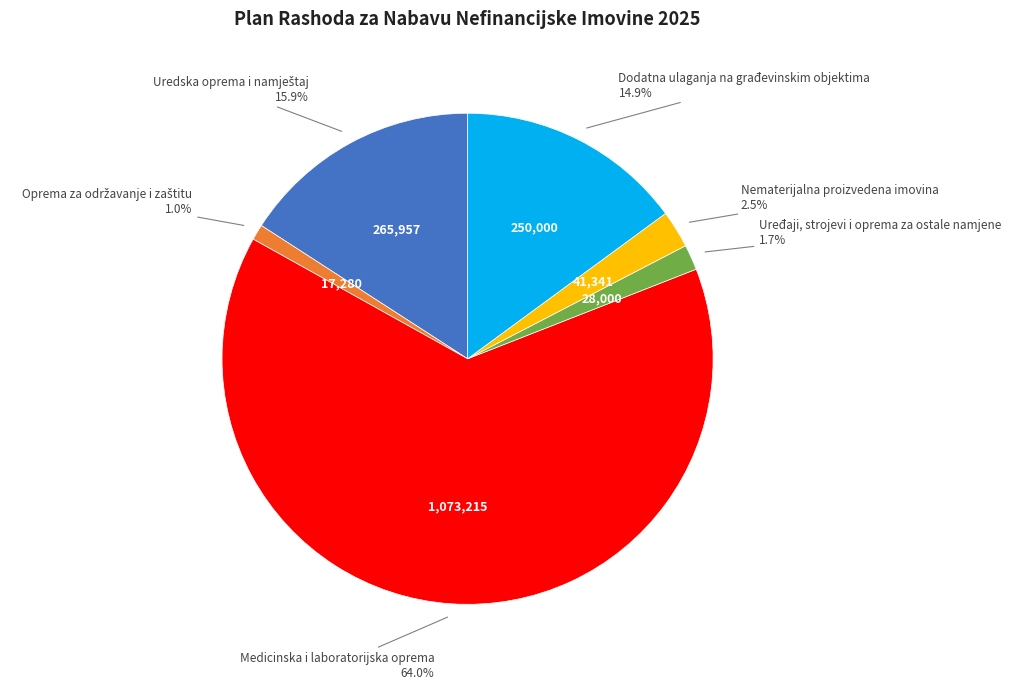

To the nearest percent, what is the average slice percentage?

17%